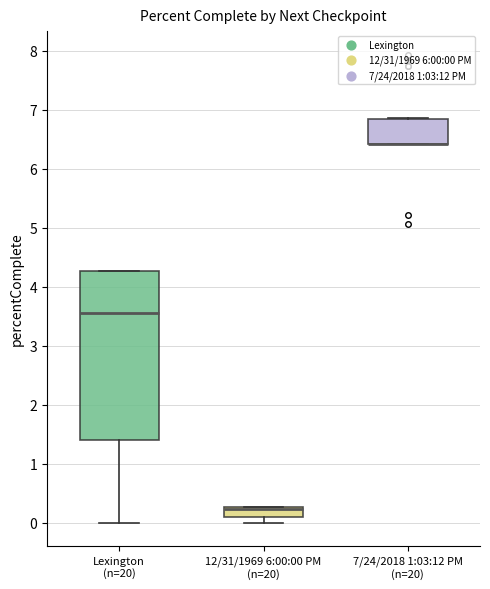

Comparing the boxes themselves (not the whiskers), which one is the tallest?

Lexington (n=20)